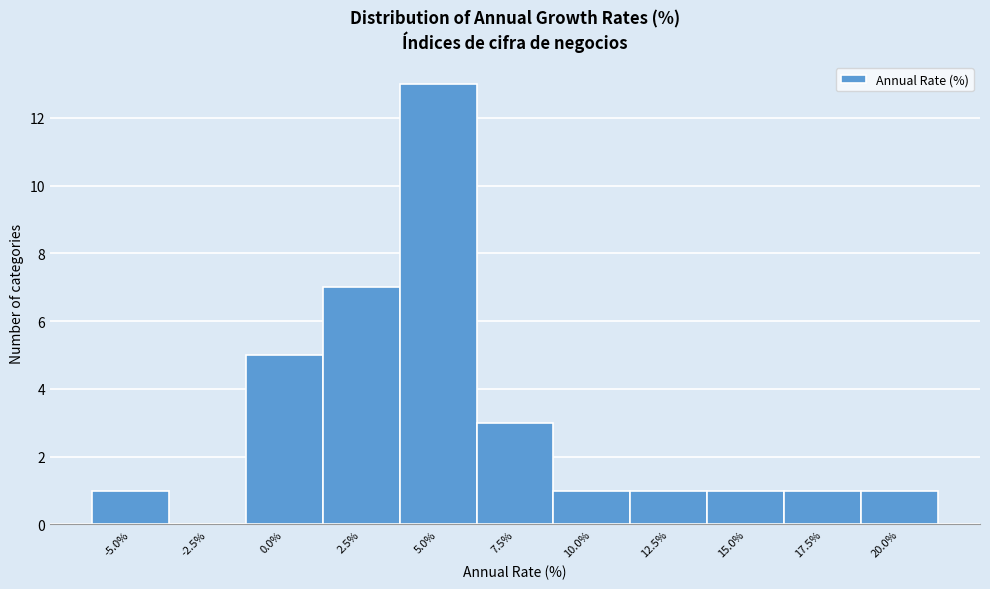

Reading right to left, transcribe all the data shown in this chart.

20.0%=1	17.5%=1	15.0%=1	12.5%=1	10.0%=1	7.5%=3	5.0%=13	2.5%=7	0.0%=5	-2.5%=0	-5.0%=1